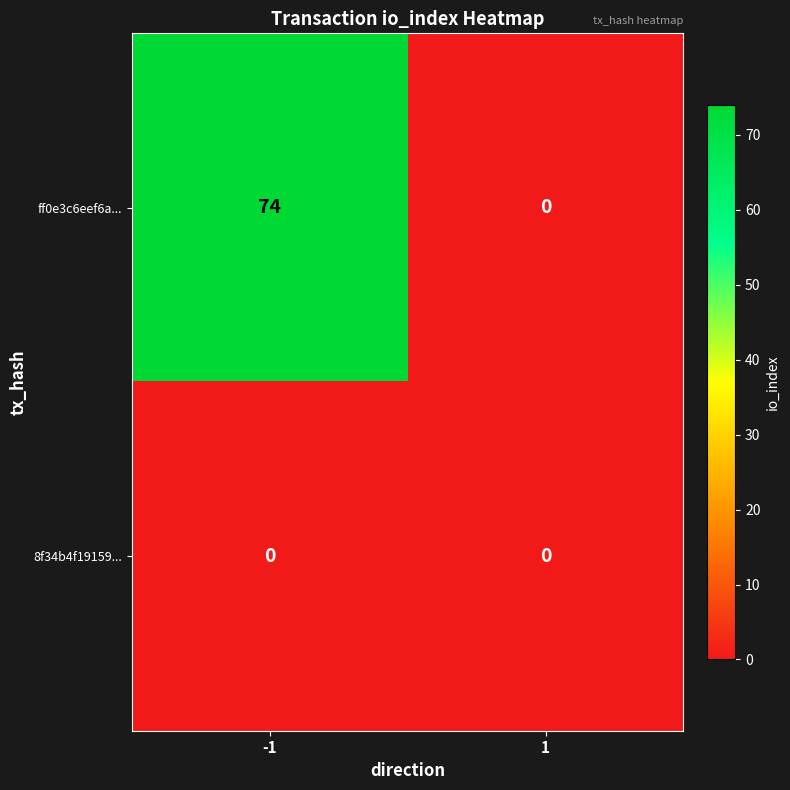

Which series has the widest spread of values?

ff0e3c6eef6a...